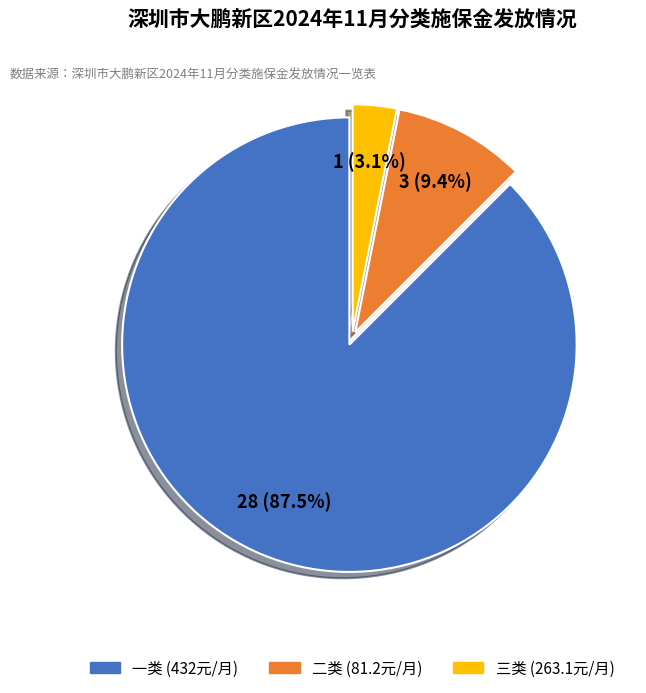

What percentage do 一类 and 二类 together represent?

96.9%